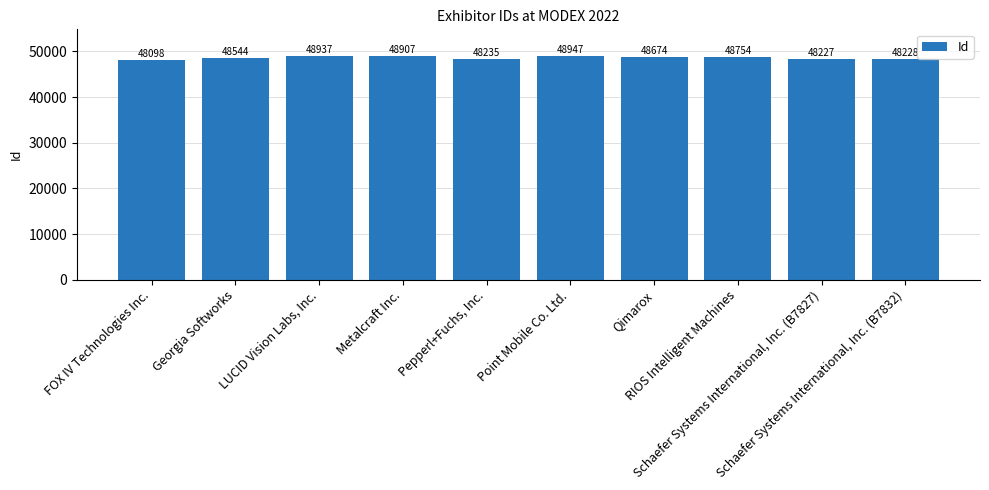

Approximately how many times larger is the value at Schaefer Systems International, Inc. (B7827) compared to Pepperl+Fuchs, Inc.?

1.0